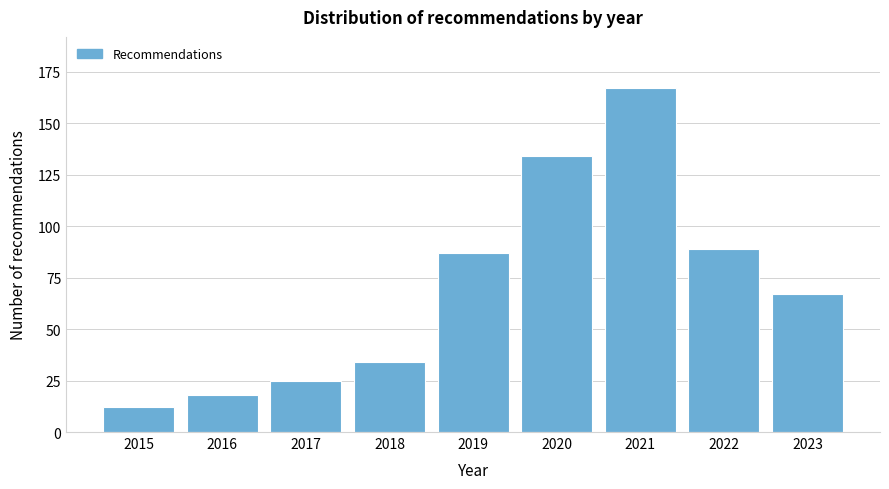

Reading left to right, extract all data points from this chart.

2015=12	2016=18	2017=25	2018=34	2019=87	2020=134	2021=167	2022=89	2023=67